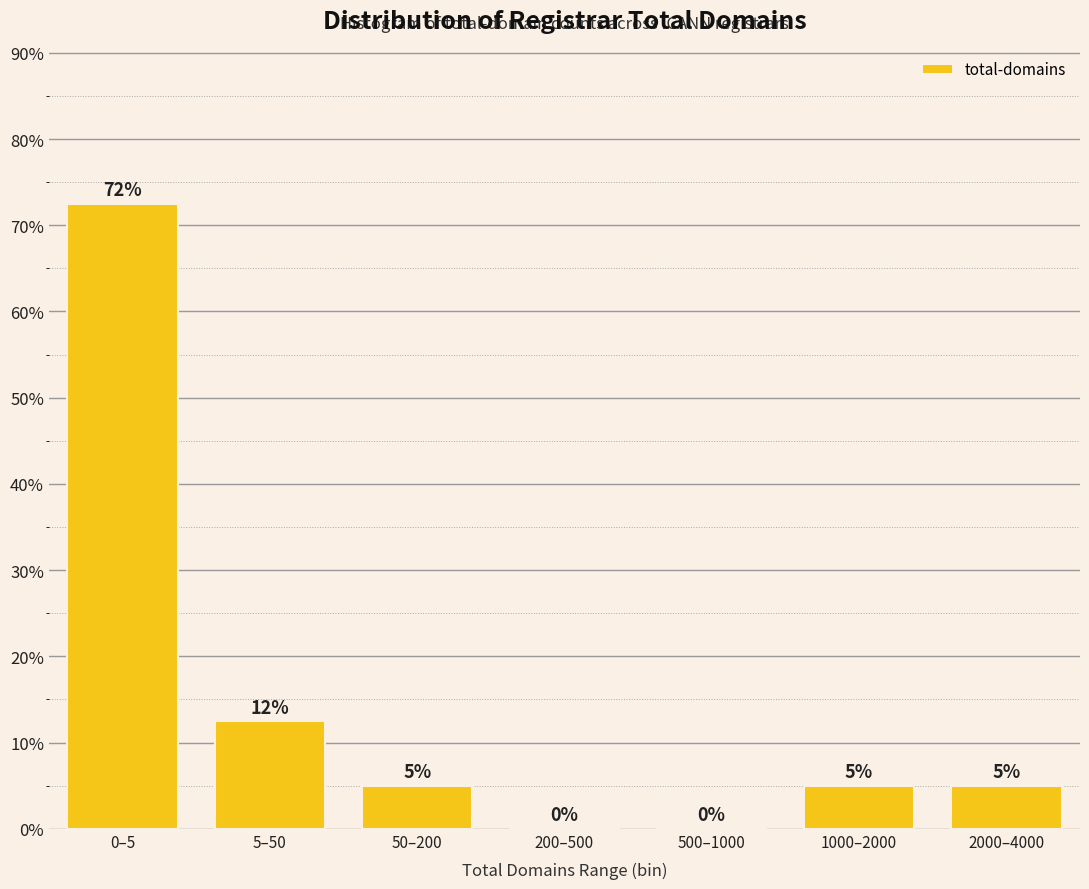

What is the sum of the values at 500–1000 and 2000–4000?

5.0